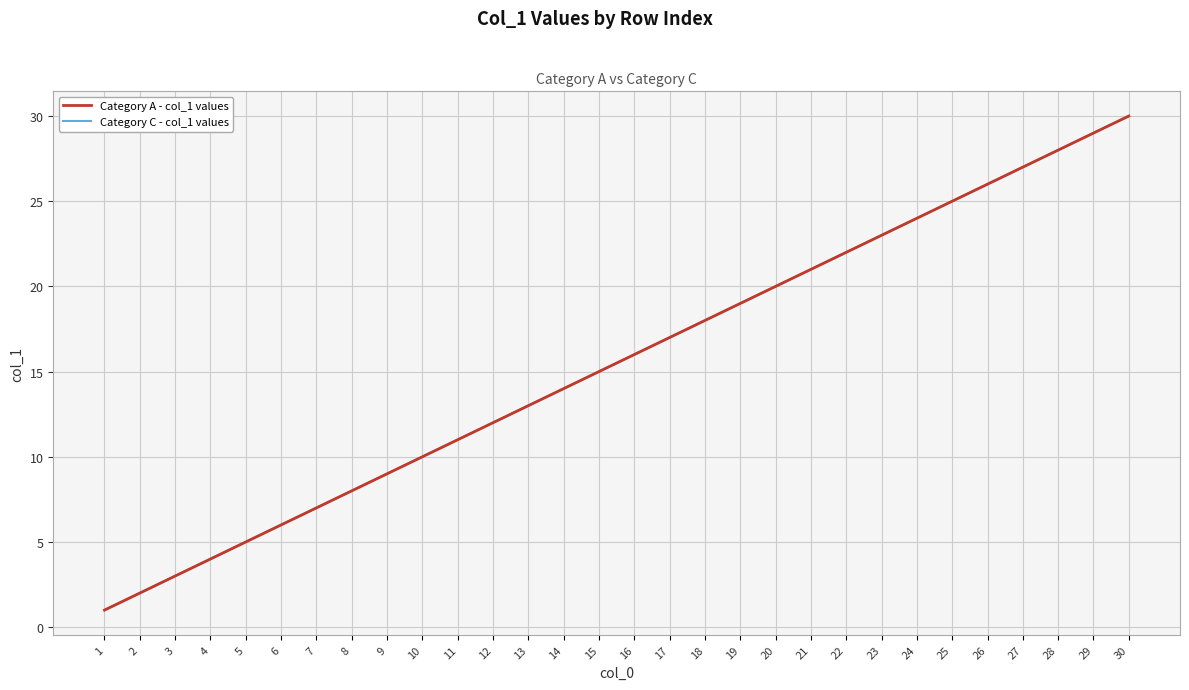

Is this an area chart (filled region under the line)?

No